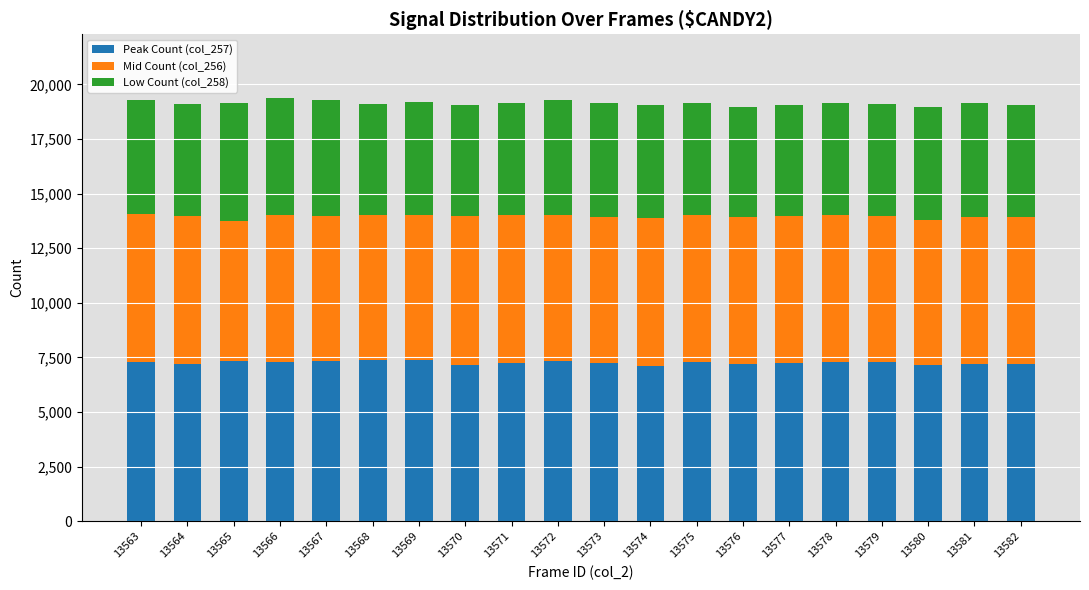

What is the total value across all series at 13564?

19087